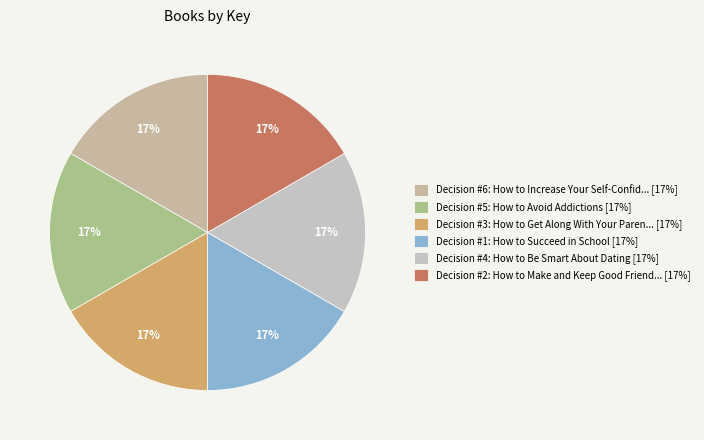

How many segments does this pie chart have?

6